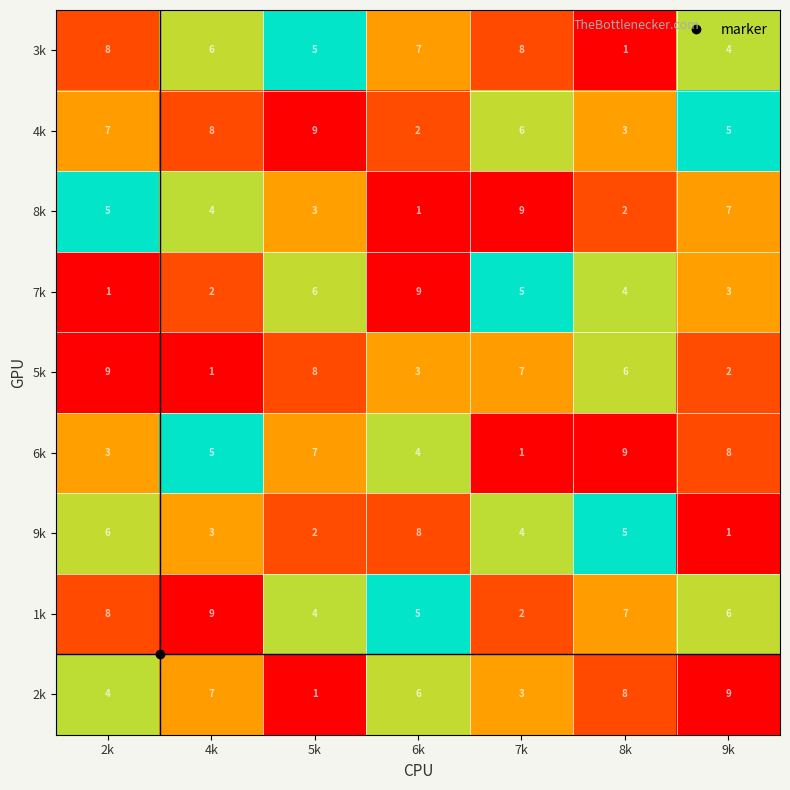

Where is 7k nearest to the value 5?

7k